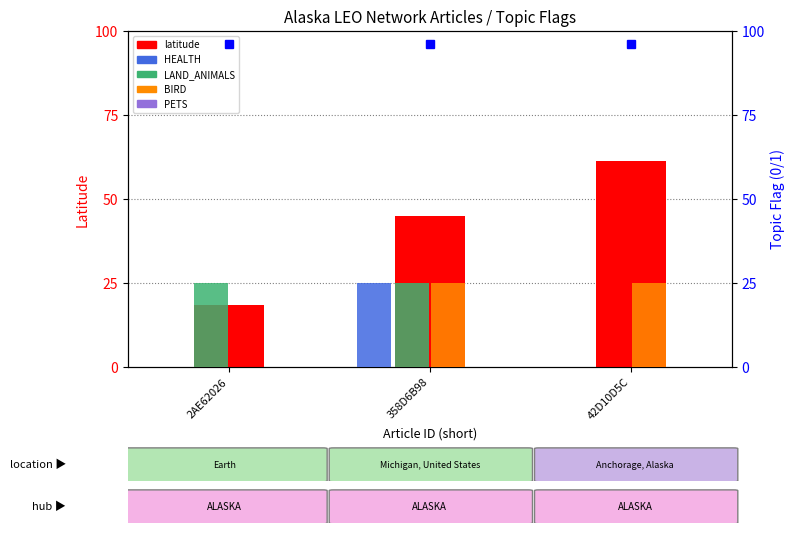

Does the chart contain any negative values?

No